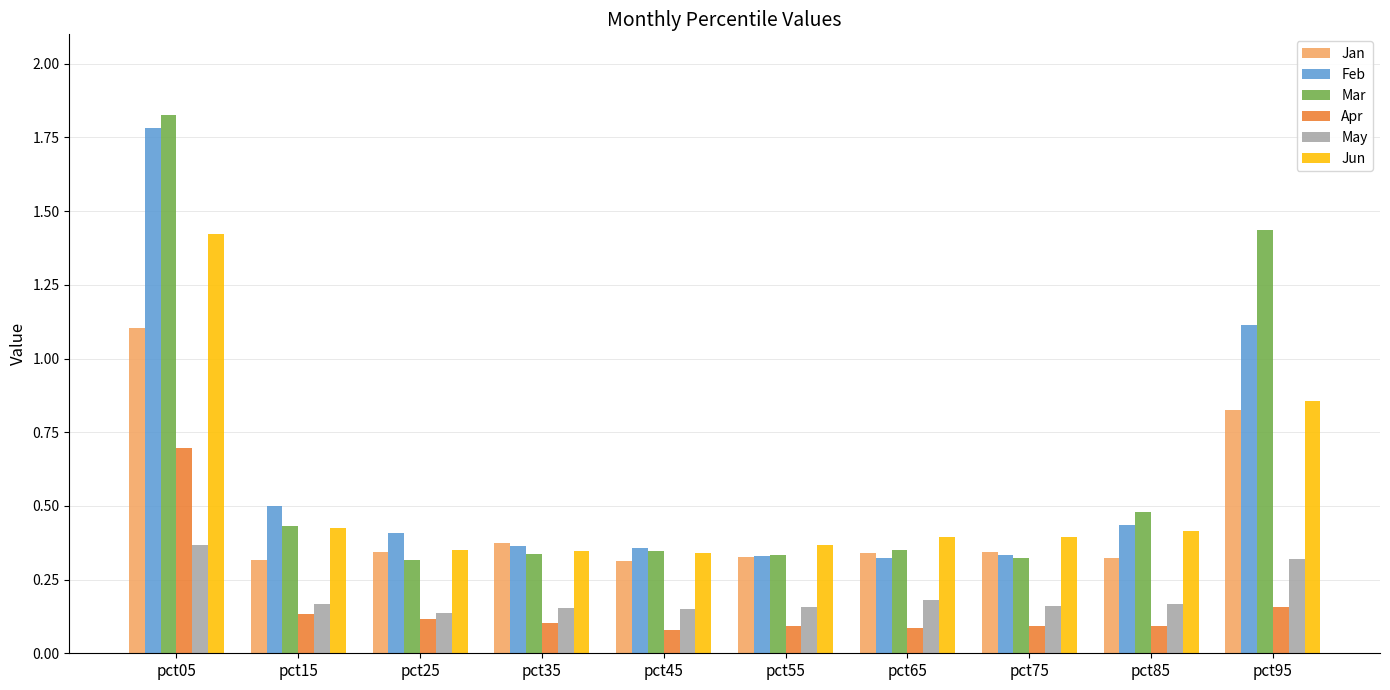

What is the sum of all Jun values?

5.3